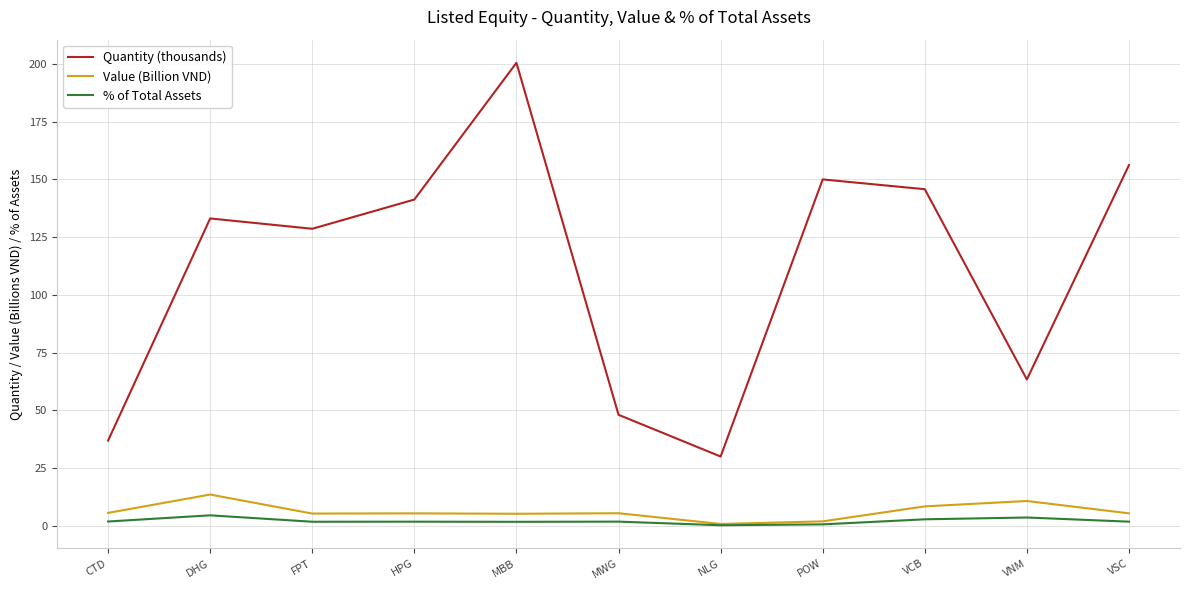

At which label does Quantity (thousands) first exceed 133?

DHG